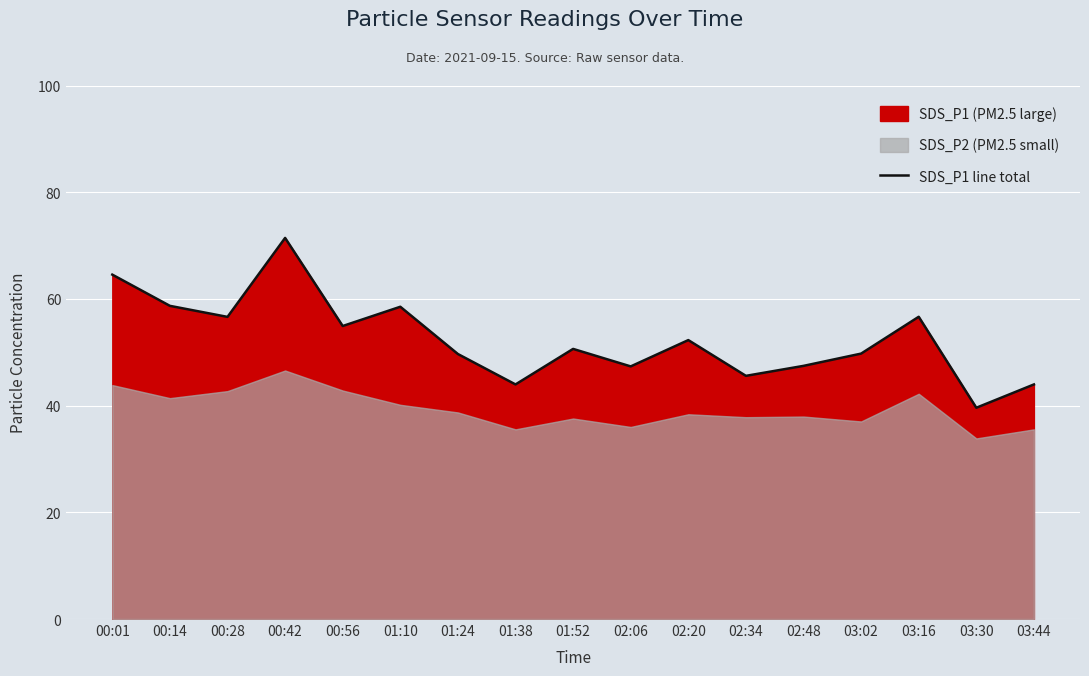

Where is the first local maximum?

00:42